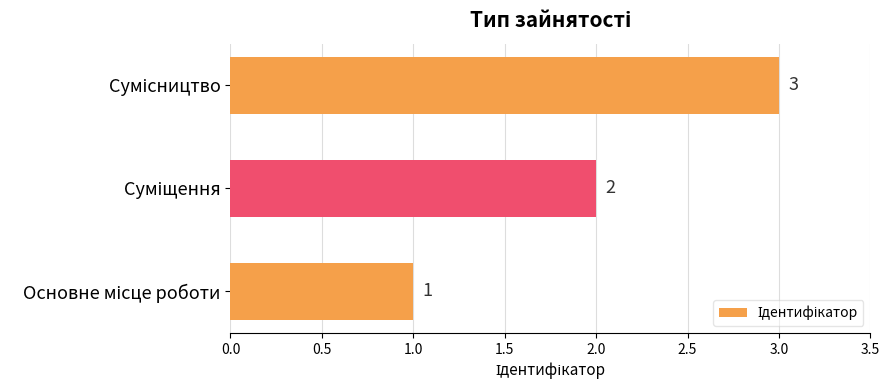

How many values are between 1 and 3?

3